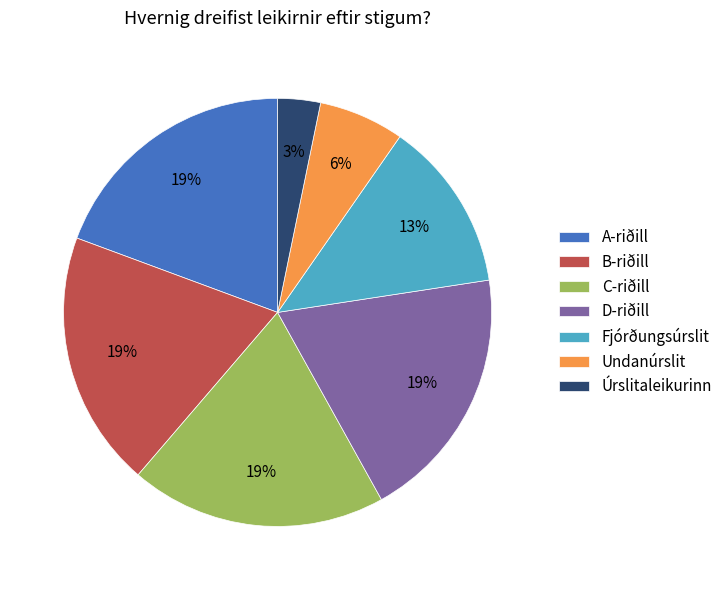

To the nearest percent, what percentage of the pie is C-riðill?

19%